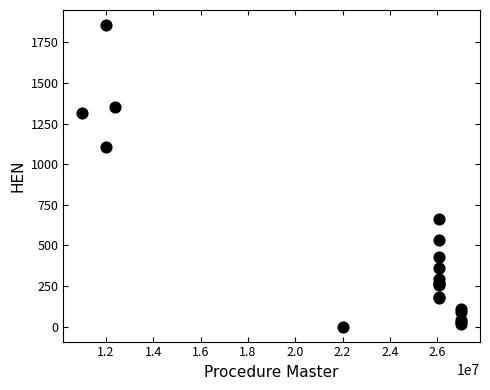

What Y value in the scatter plot is closest to 928?

1104.4